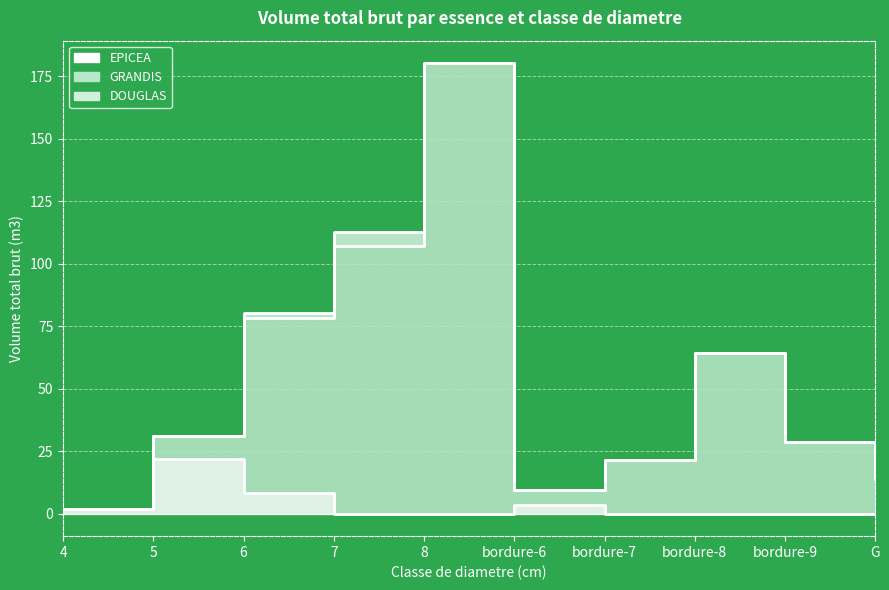

How many values in the EPICEA series exceed 0?

4